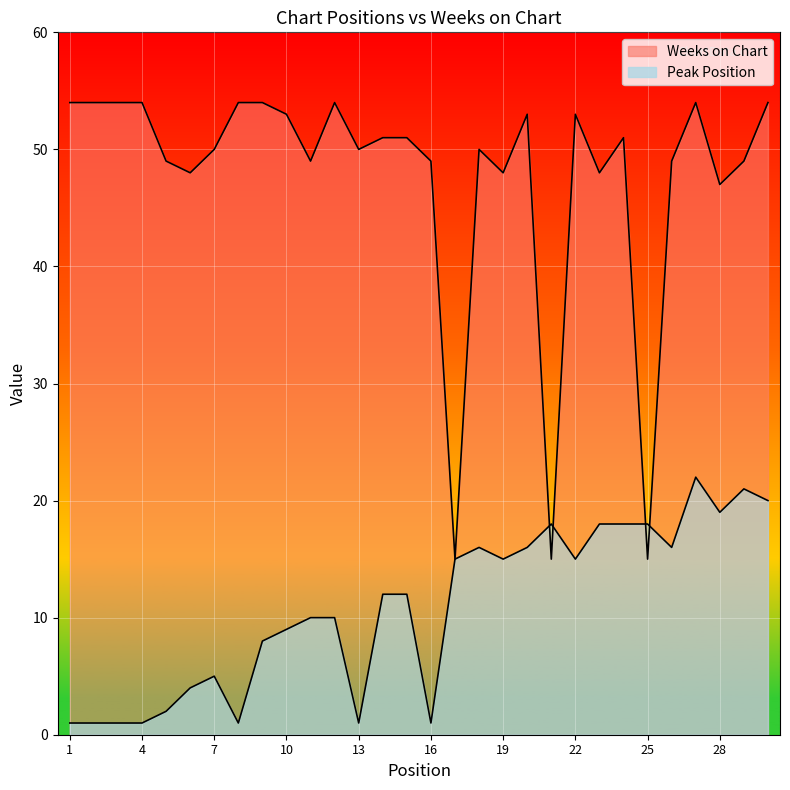

In Weeks on Chart, how many points are higher than both neighbors (excluding endpoints)?

6